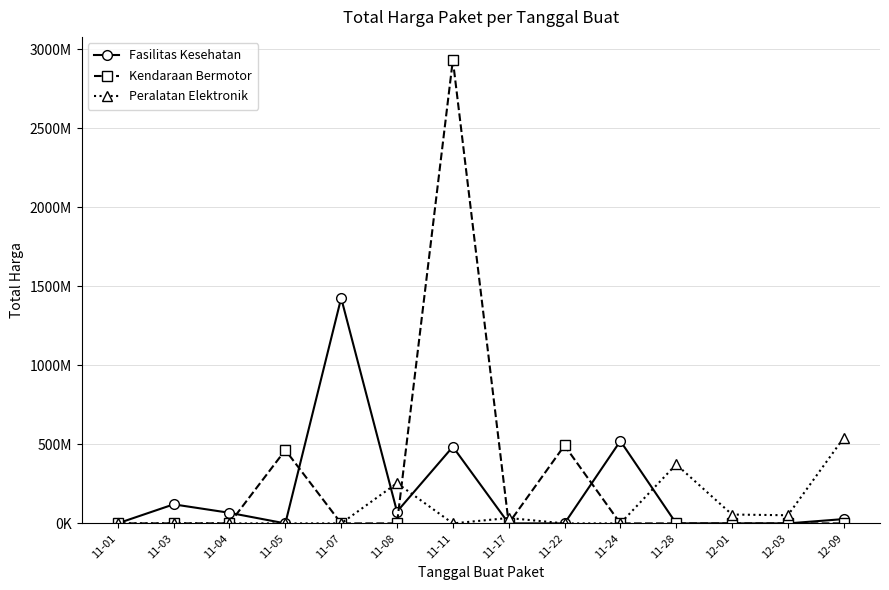

Reading right to left, transcribe all the data shown in this chart.

Fasilitas Kesehatan: 27412000	0	0	0	521459200	0	0	485001240	74424000	1425867900	0	67019075	120535270	411600
Kendaraan Bermotor: 0	0	0	0	0	493000000	0	2931562000	0	0	464002100	0	0	0
Peralatan Elektronik: 541071000	51601000	56152800	373404000	0	0	34292000	0	254700000	0	0	0	0	0